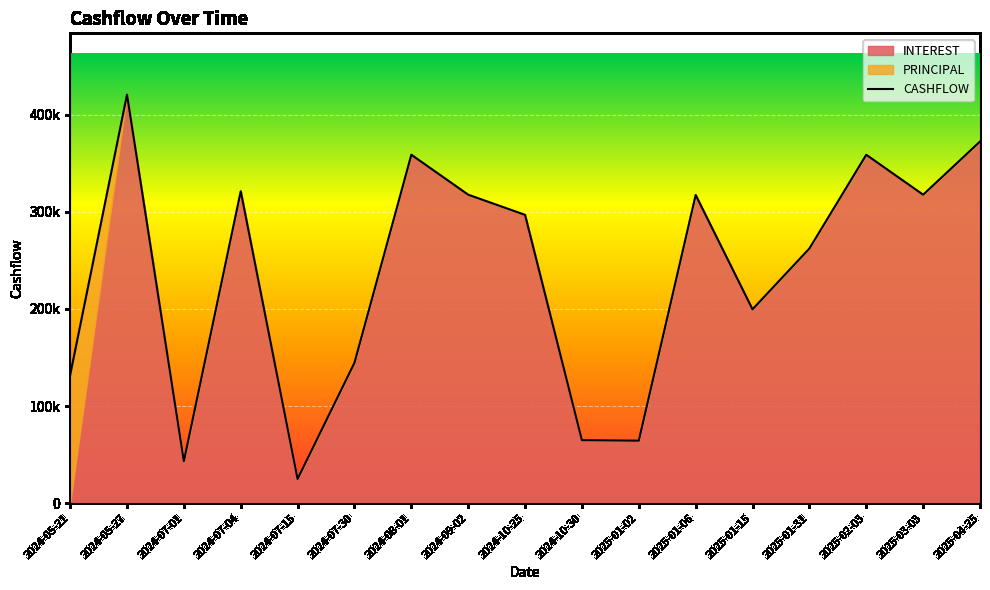

True or false: PRINCIPAL has more than 1 points higher than both neighbors.

False